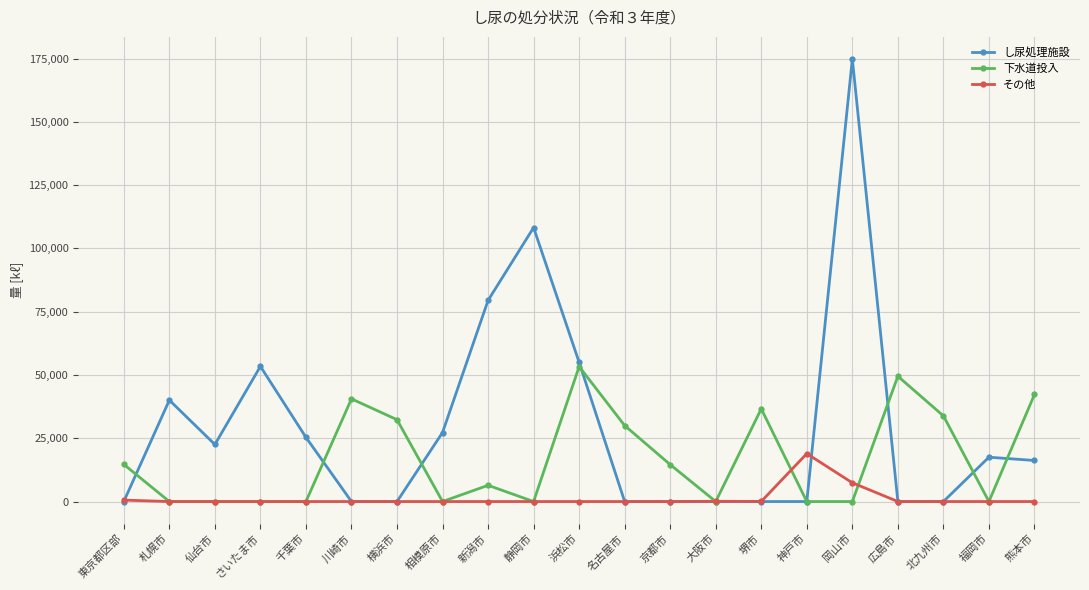

True or false: 下水道投入 and その他 cross at least once.

True